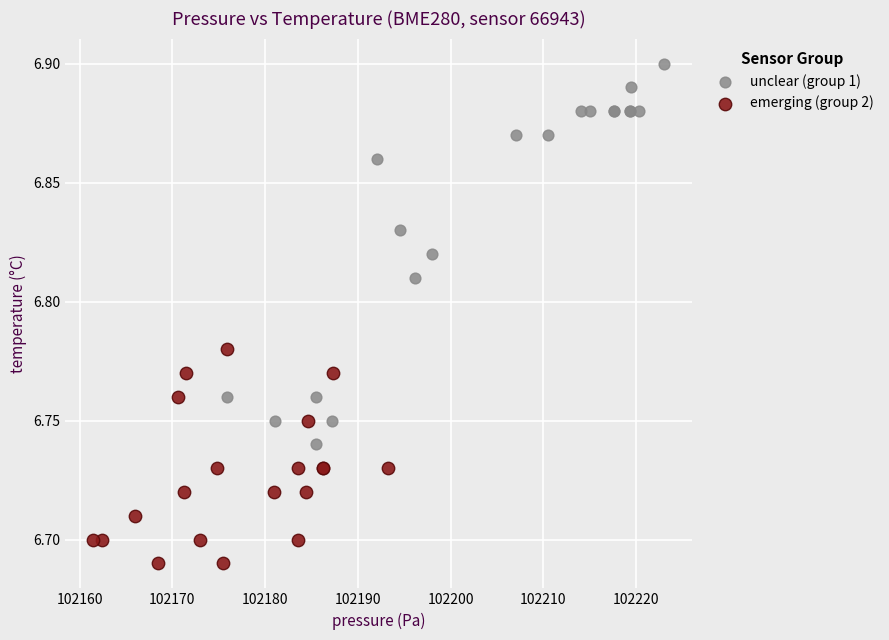

Which series has the largest Y range (max minus min)?

unclear (group 1)